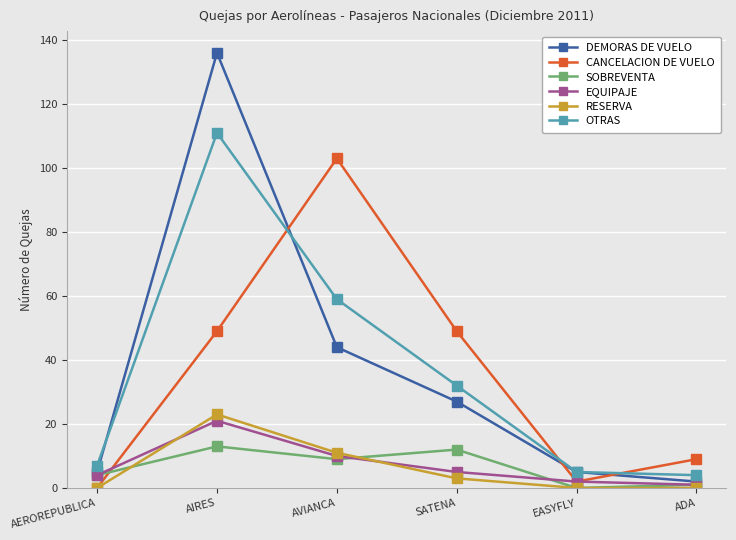

What is the highest value of the OTRAS series?

111